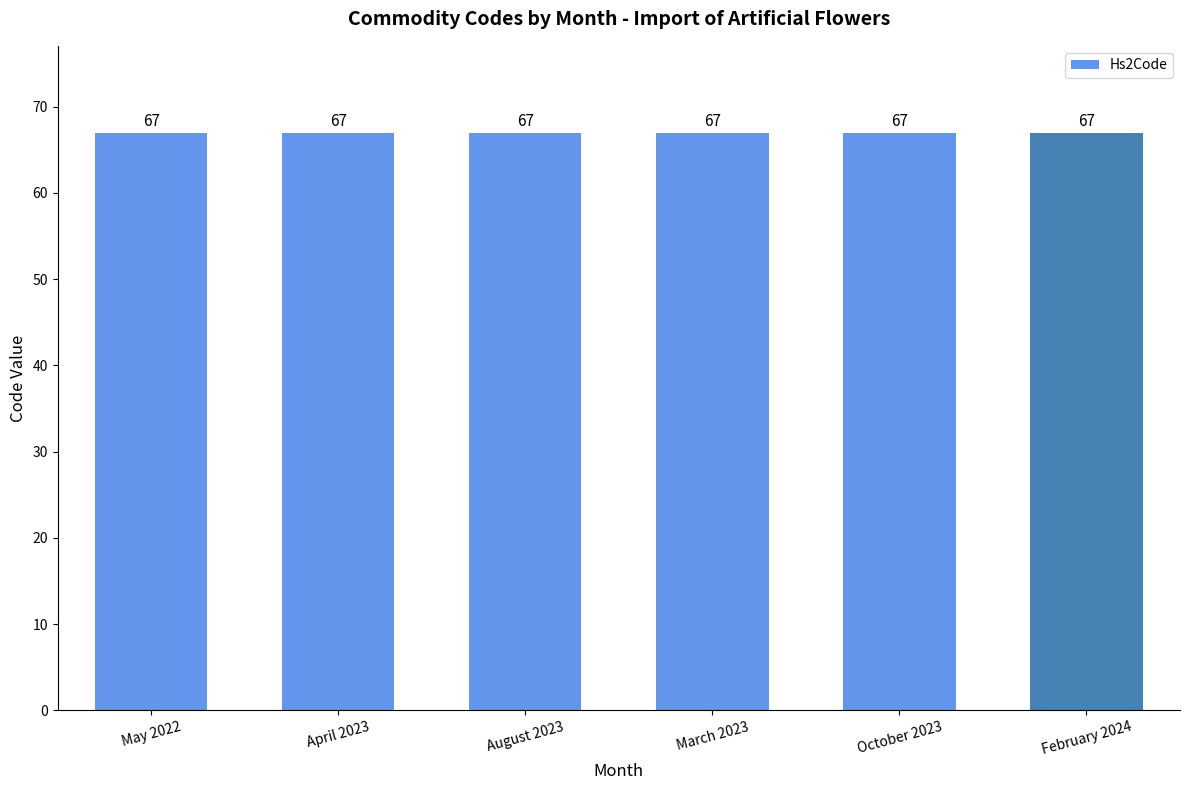

Count the number of categories in the chart.

6